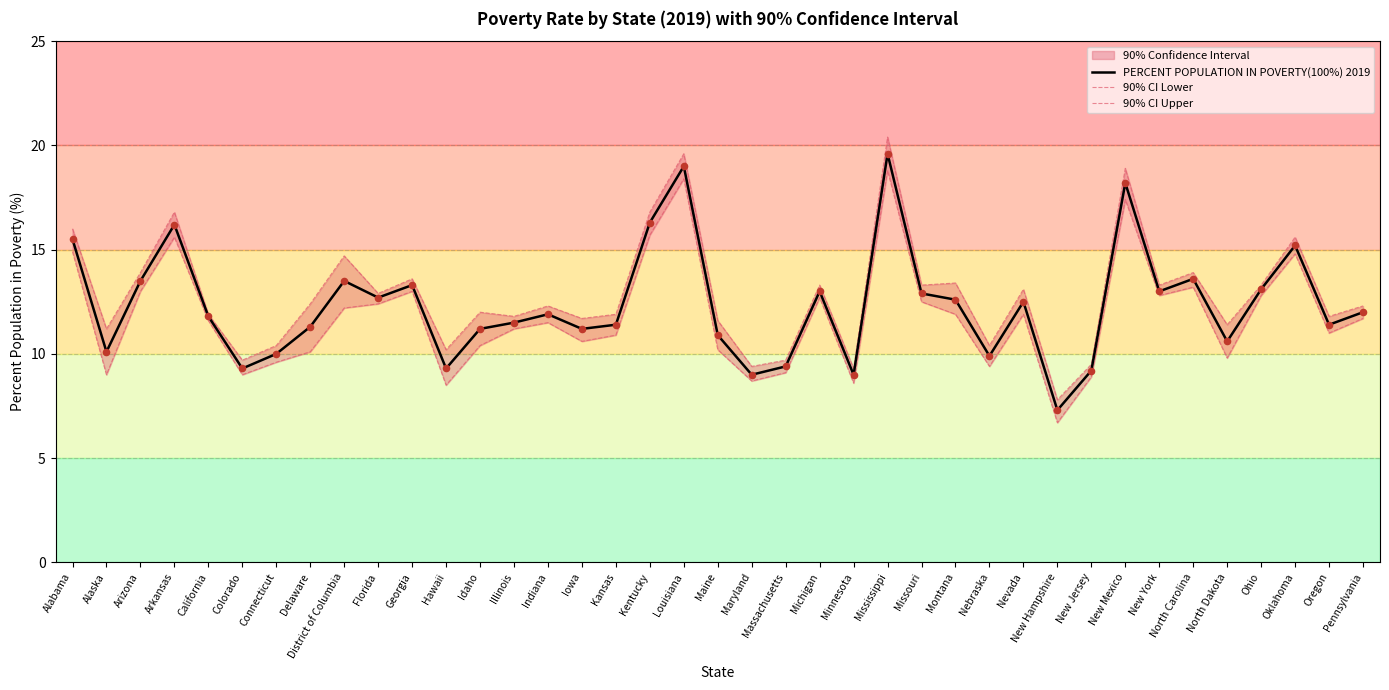

At which category is the sum across all series the highest?

Mississippi